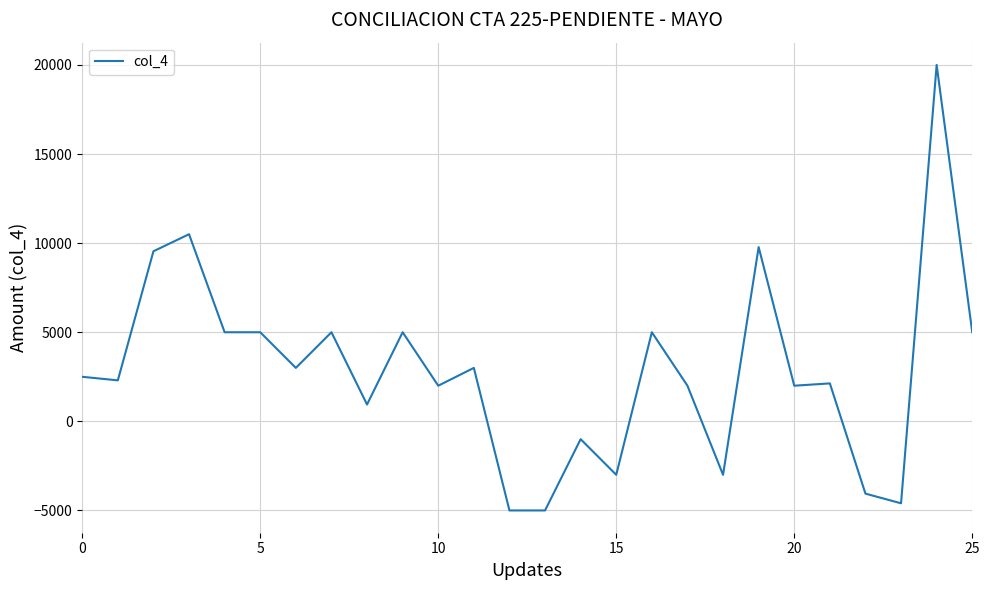

What is the greatest value displayed?

20000.0